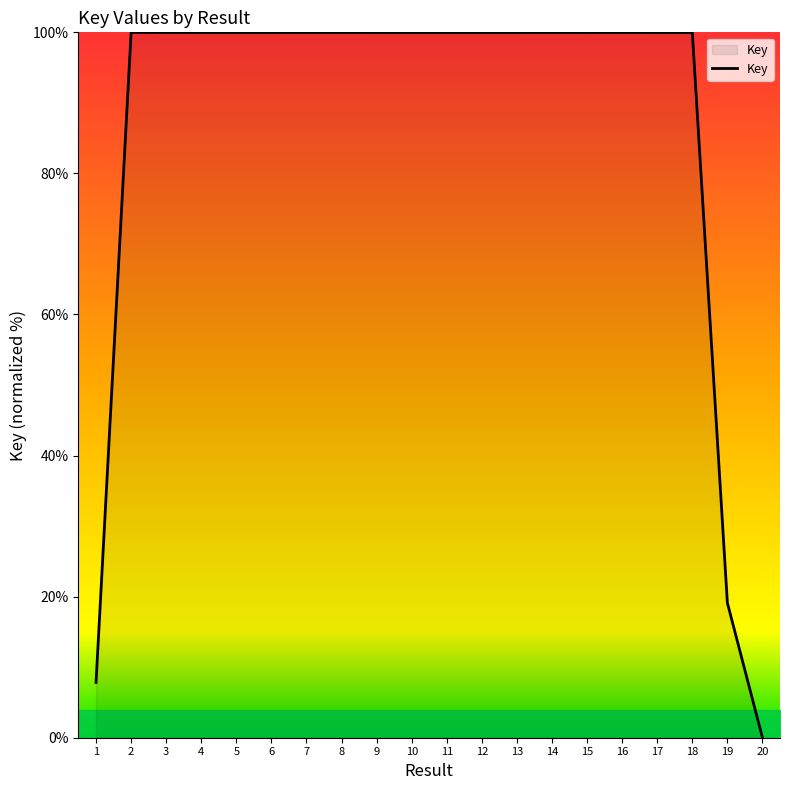

Count the number of values greater than 99.

17